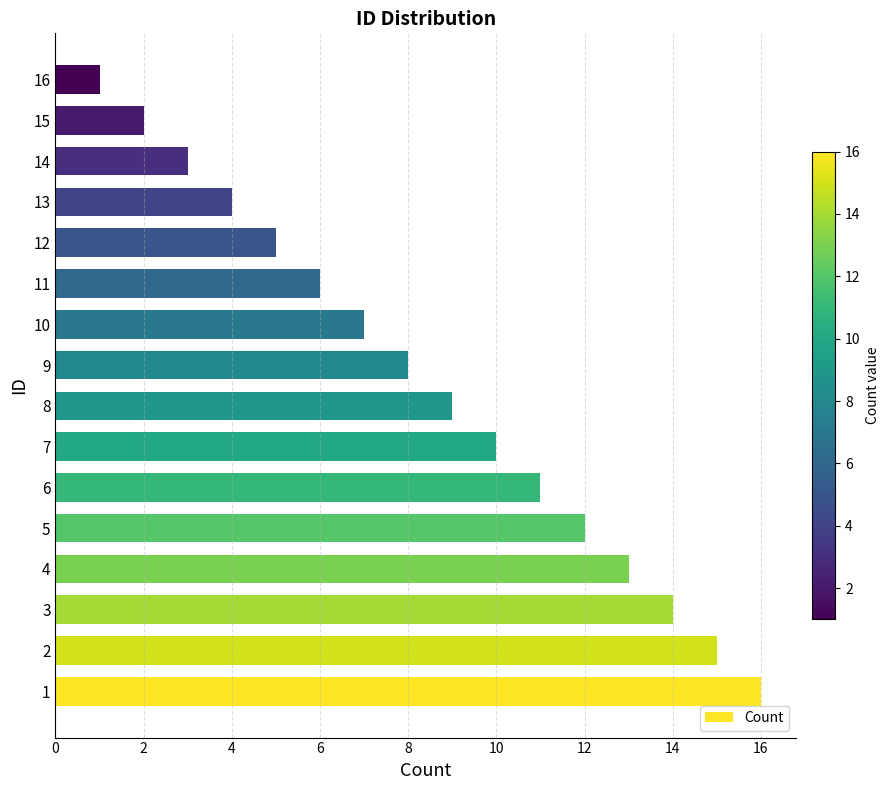

Does the chart contain stacked bars?

No